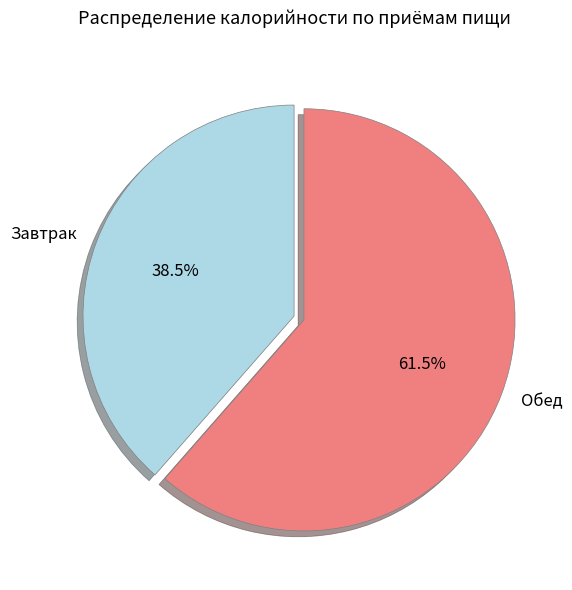

To the nearest percent, what is the difference between the Обед and Завтрак slice percentages?

23%